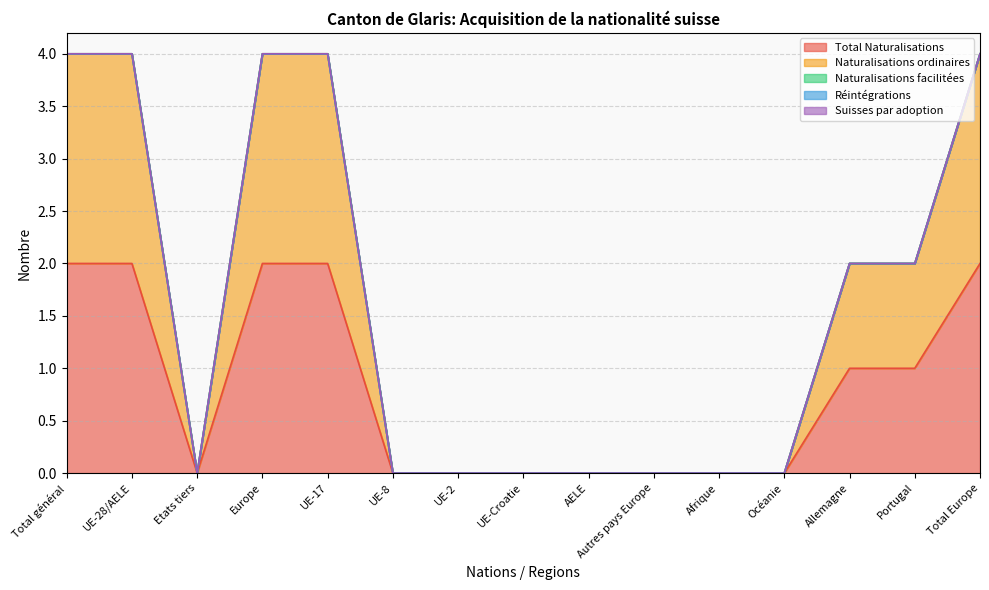

What is the greatest value displayed?

2